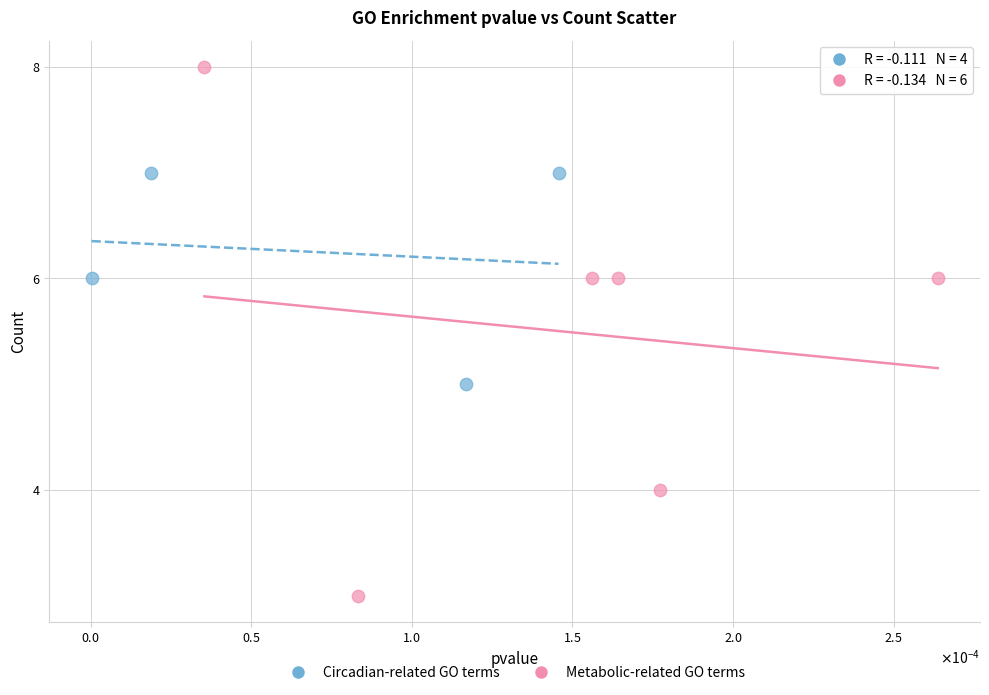

Which series reaches the minimum Y coordinate?

Metabolic-related GO terms